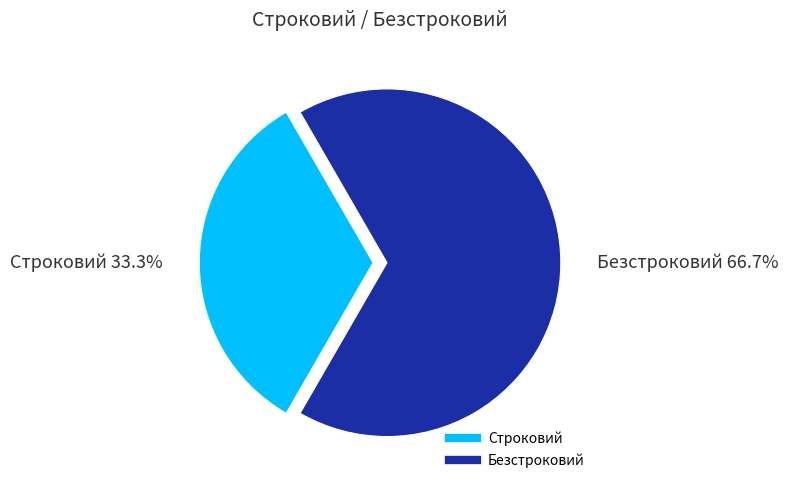

Which has a higher value, Безстроковий or Строковий?

Безстроковий